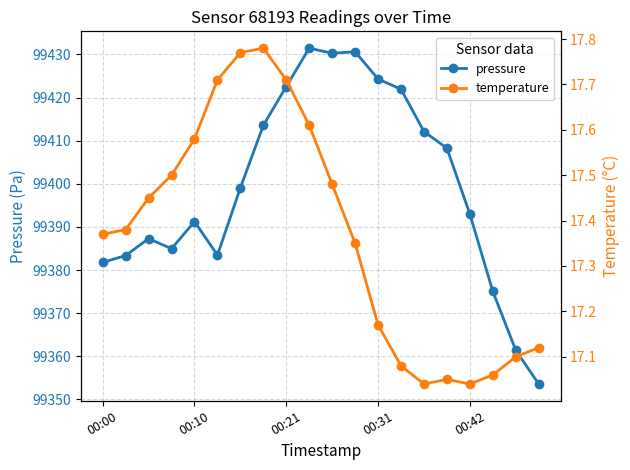

What is the spread (max minus min) of values at 5?

99365.8